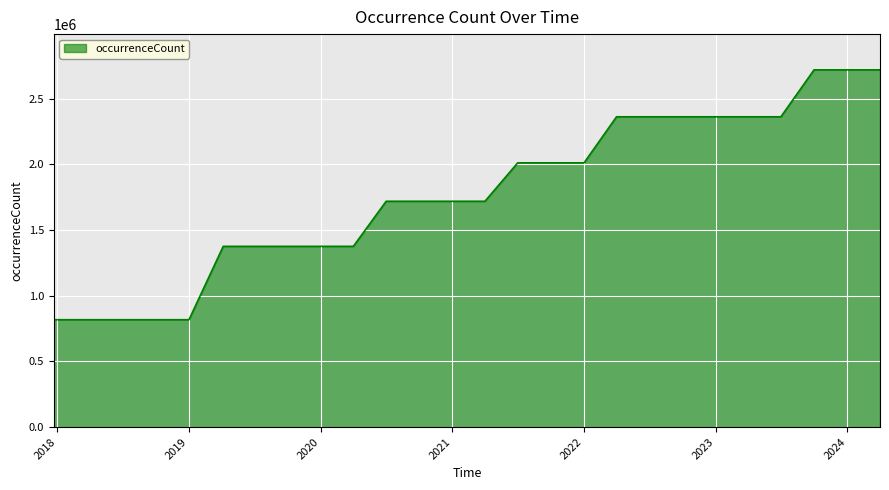

What is the average value?

1777236